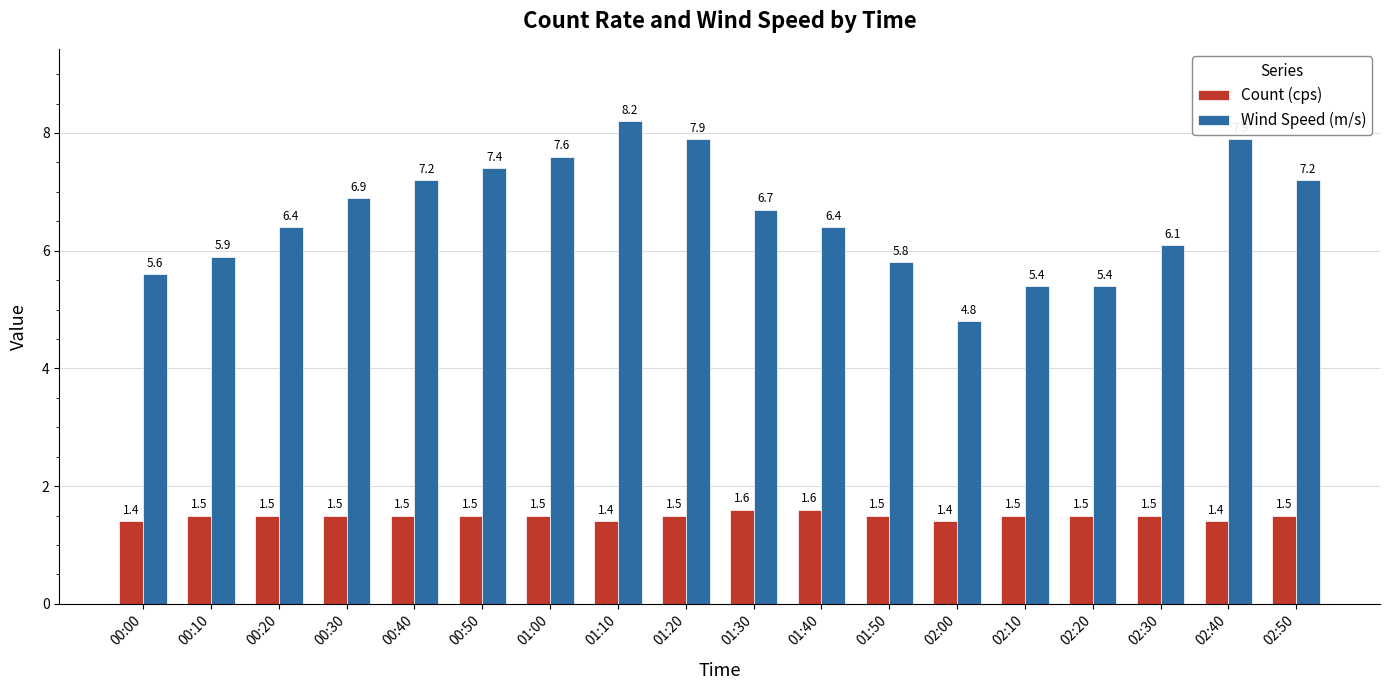

What is the label of the 13th bar from the left?

02:00